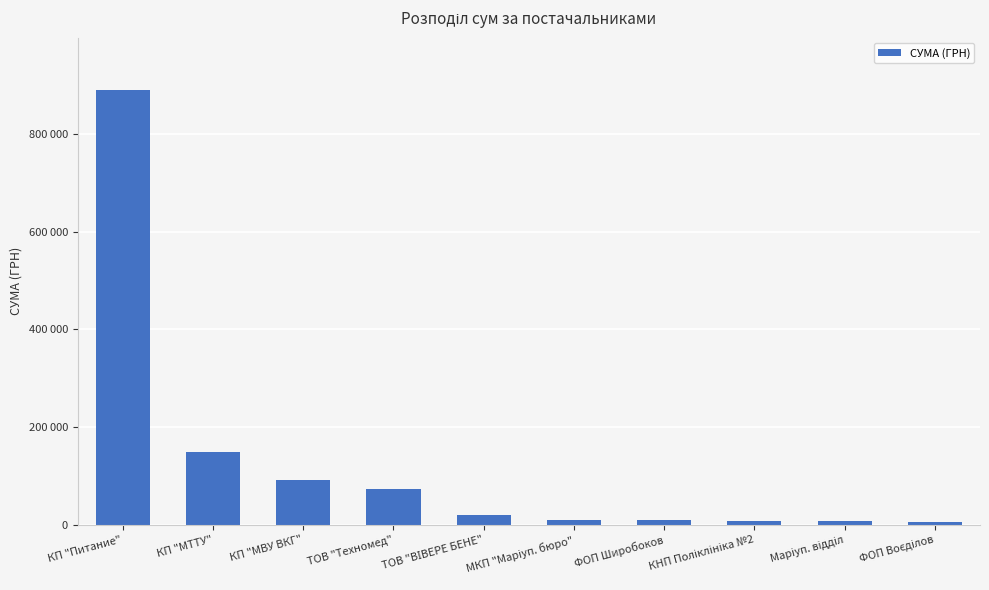

List the labels in order of value, largest first.

КП "Питание", КП "МТТУ", КП "МВУ ВКГ", ТОВ "Техномед", ТОВ "ВІВЕРЕ БЕНЕ", МКП "Маріуп. бюро", ФОП Широбоков, КНП Поліклініка №2, Маріуп. відділ, ФОП Воєділов